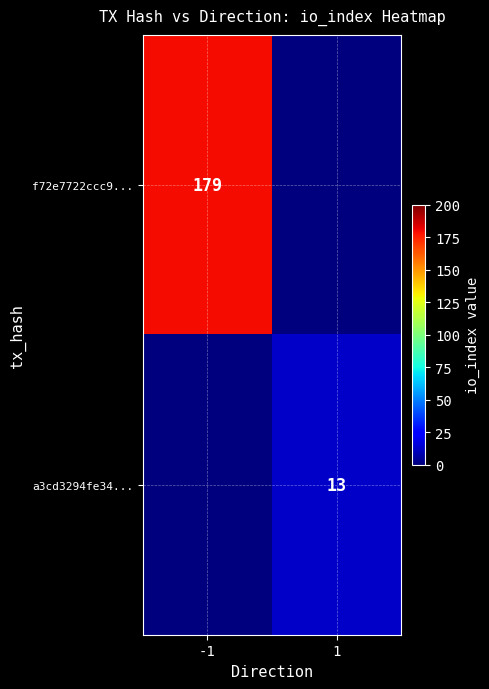

Is it true that f72e7722ccc9... equals 235 at -1?

False